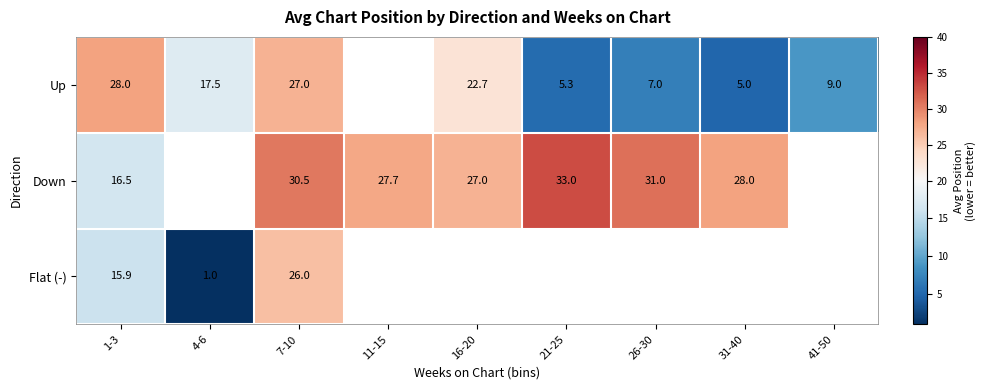

The Up series shows 7.0 at 26-30. True or false?

True